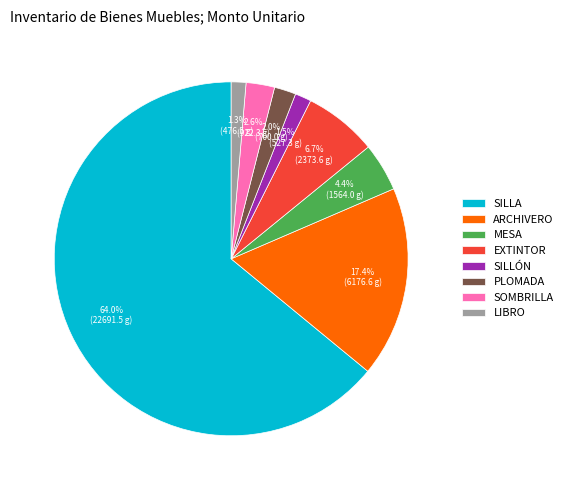

What portion of the pie excludes SILLÓN?

98.5%